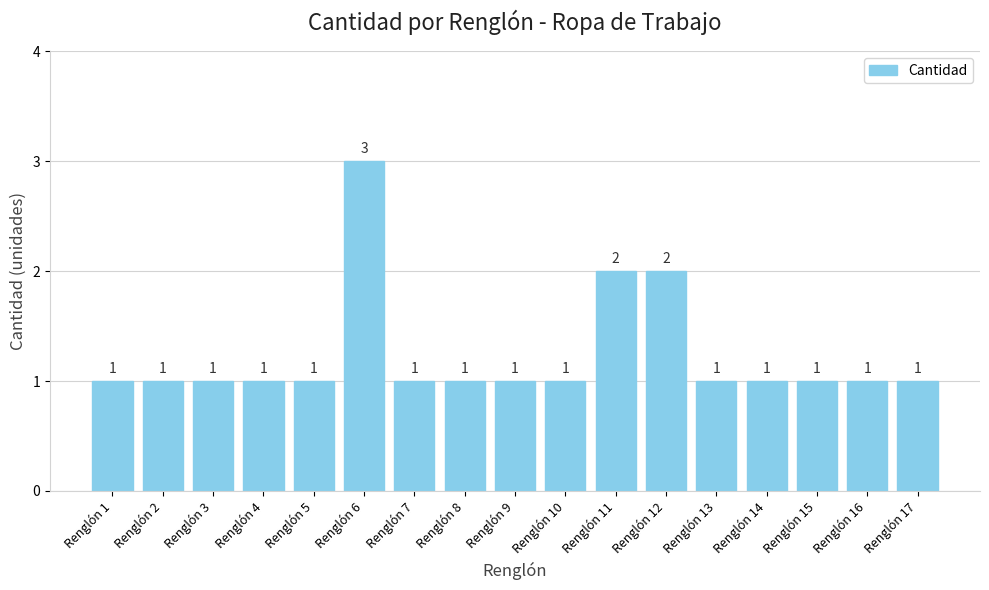

Is it true that the value at Renglón 2 is 1?

True